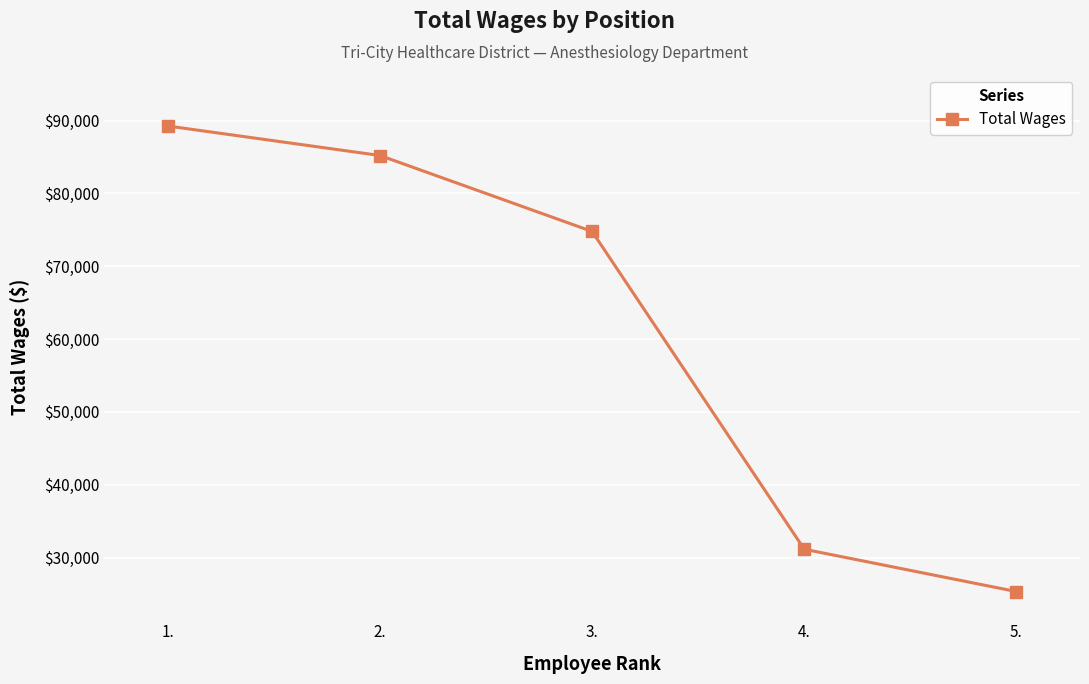

What is the greatest value displayed?

89249